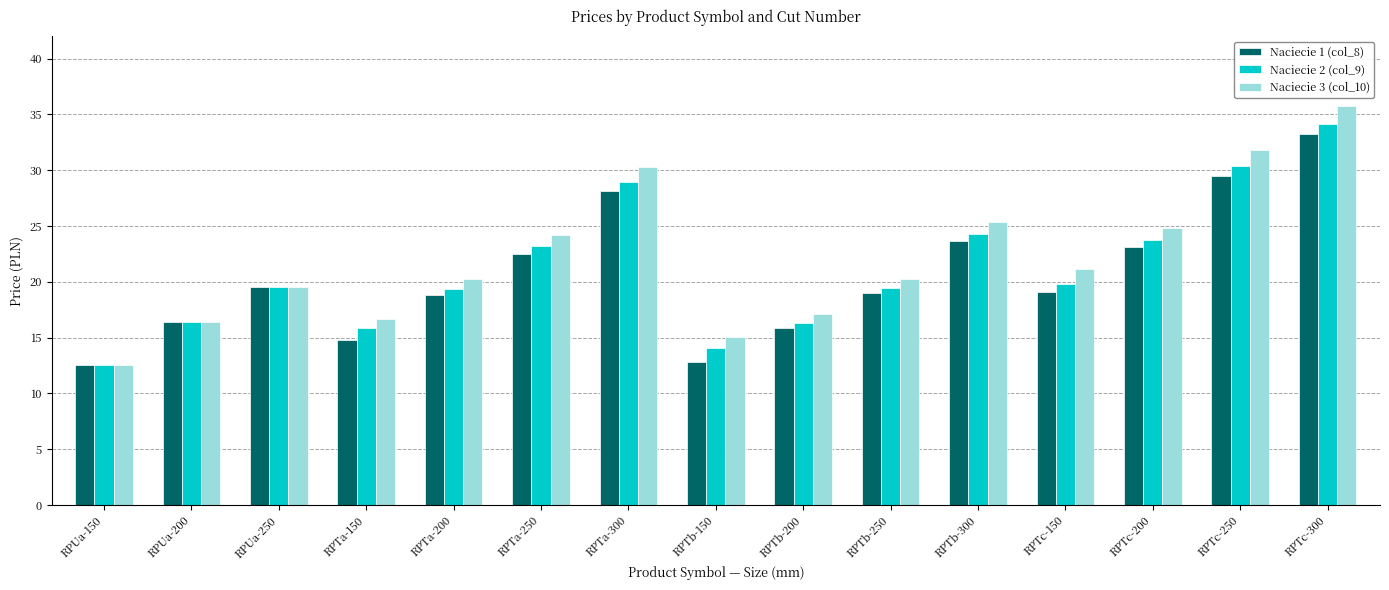

Between RPUa-150 and RPTa-250, which series saw the biggest shift?

Naciecie 3 (col_10)